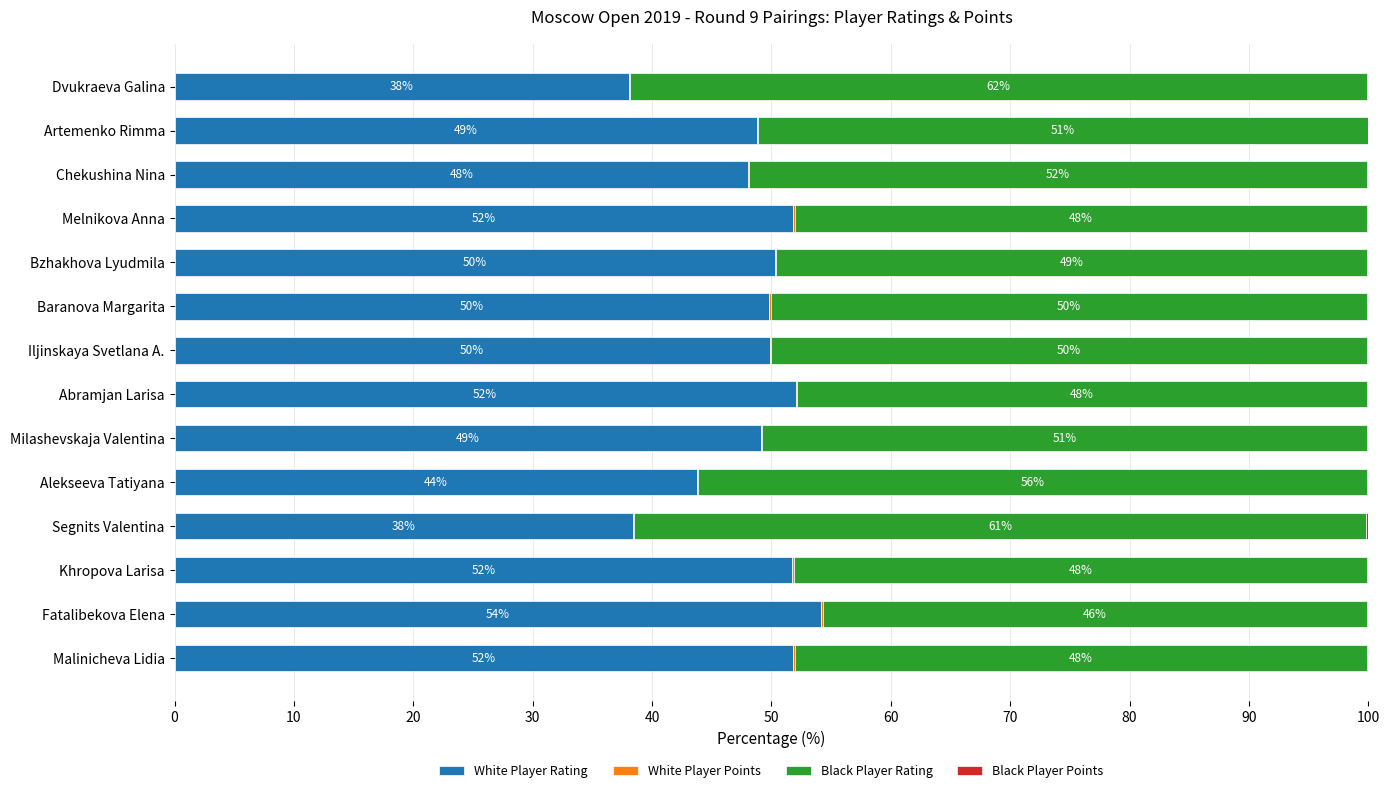

The value of White Player Rating at Milashevskaja Valentina is 49.1. True or false?

True